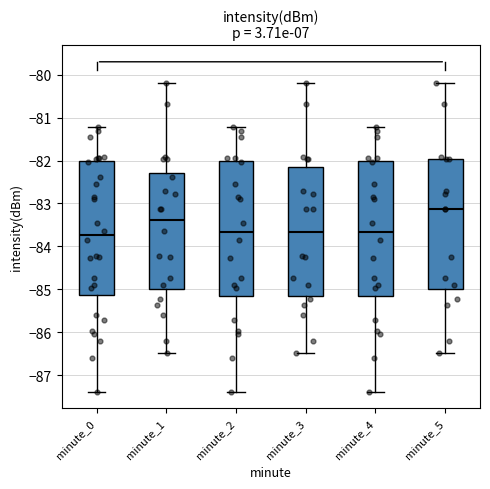

Reading left to right, transcribe this box plot: for each box, give where its median line is, the range the box spans, and where its two whiskers end, as read against the y-axis. The values are not printed on the chart, so give them approximately, as read against the axis.

minute_0: median -83.7, box -85.1 to -82.0, whiskers -87.4 to -81.2
minute_1: median -83.4, box -85.0 to -82.3, whiskers -86.5 to -80.2
minute_2: median -83.7, box -85.2 to -82.0, whiskers -87.4 to -81.2
minute_3: median -83.7, box -85.1 to -82.2, whiskers -86.5 to -80.2
minute_4: median -83.7, box -85.2 to -82.0, whiskers -87.4 to -81.2
minute_5: median -83.1, box -85.0 to -82.0, whiskers -86.5 to -80.2